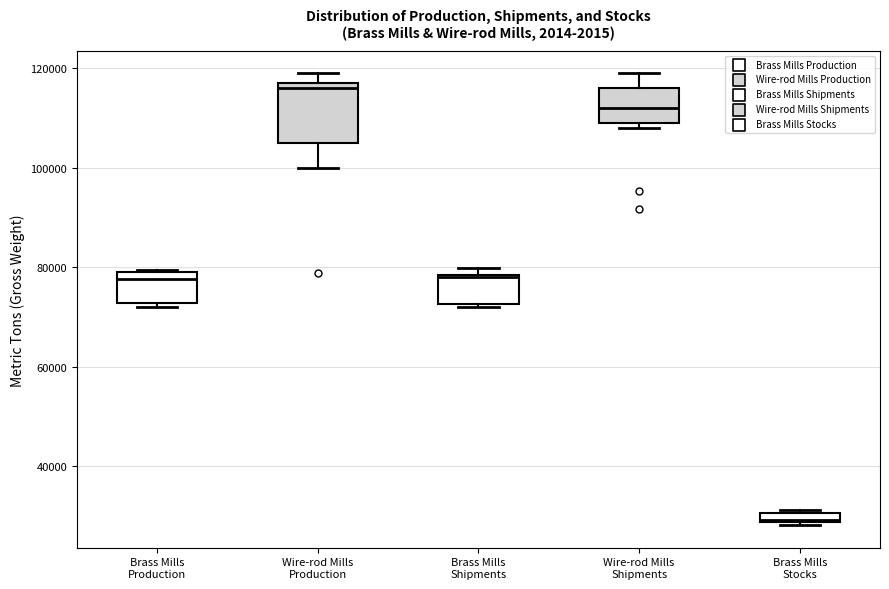

Comparing the boxes themselves (not the whiskers), which one is the tallest?

Wire-rod Mills Production